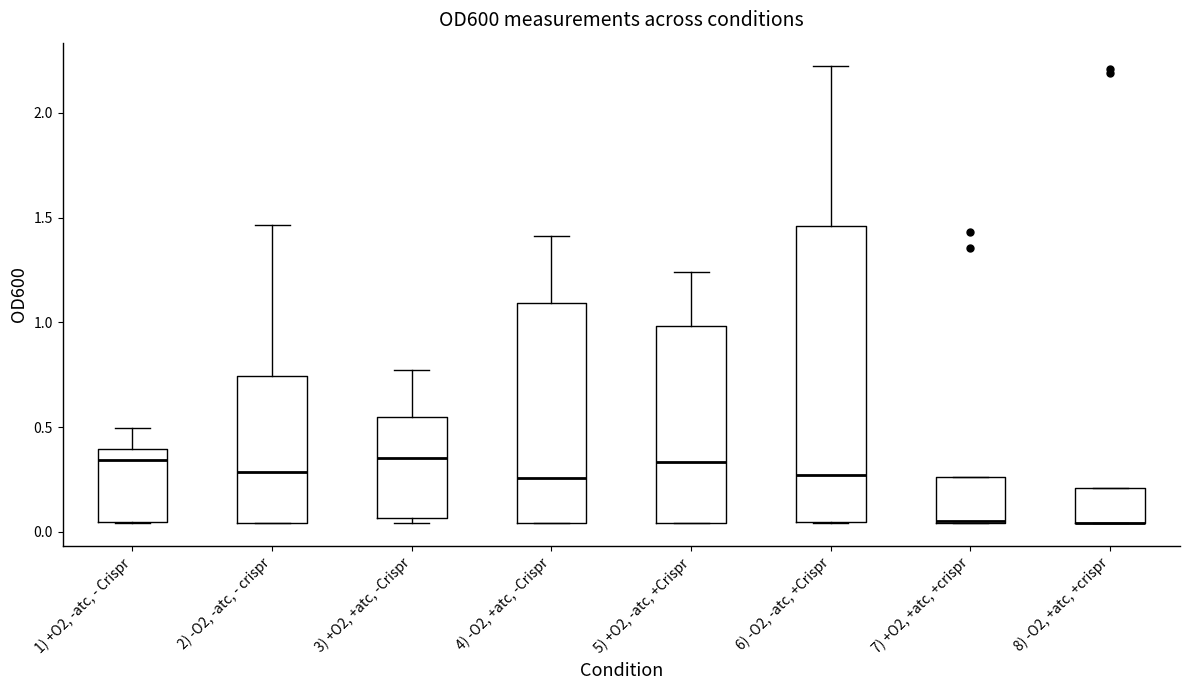

Reading left to right, transcribe this box plot: for each box, give where its median line is, the range the box spans, and where its two whiskers end, as read against the y-axis. The values are not printed on the chart, so give them approximately, as read against the axis.

1) +O2, -atc, - Crispr: median 0.35, box 0.05 to 0.40, whiskers 0.05 to 0.50
2) -O2, -atc, - crispr: median 0.30, box 0.05 to 0.75, whiskers 0.05 to 1.45
3) +O2, +atc, -Crispr: median 0.35, box 0.05 to 0.55, whiskers 0.05 (just below the box's lower edge) to 0.75
4) -O2, +atc, -Crispr: median 0.25, box 0.05 to 1.10, whiskers 0.05 to 1.40
5) +O2, -atc, +Crispr: median 0.35, box 0.05 to 1.00, whiskers 0.05 to 1.25
6) -O2, -atc, +Crispr: median 0.25, box 0.05 to 1.45, whiskers 0.05 to 2.25
7) +O2, +atc, +crispr: median 0.05 (drawn on the box's lower edge), box 0.05 to 0.25, whiskers 0.05 to 0.25
8) -O2, +atc, +crispr: median 0.05 (drawn on the box's lower edge), box 0.05 to 0.20, whiskers 0.05 to 0.20